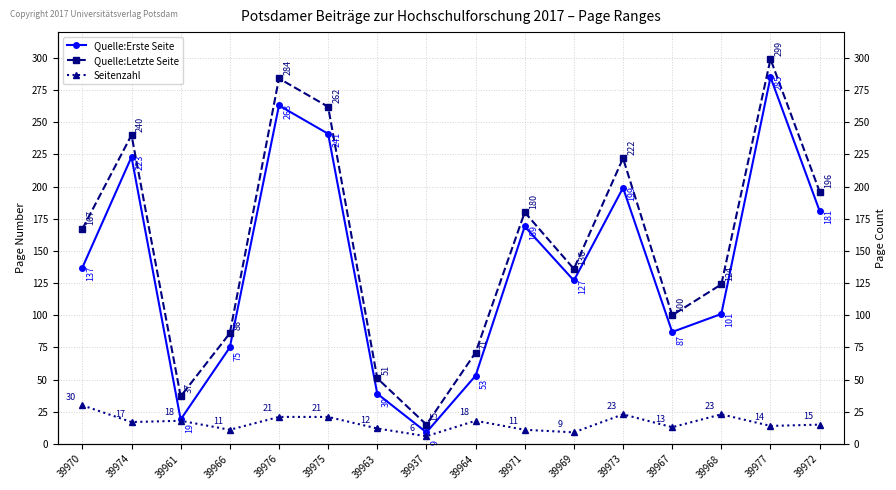

What position from the left is 39975?

6